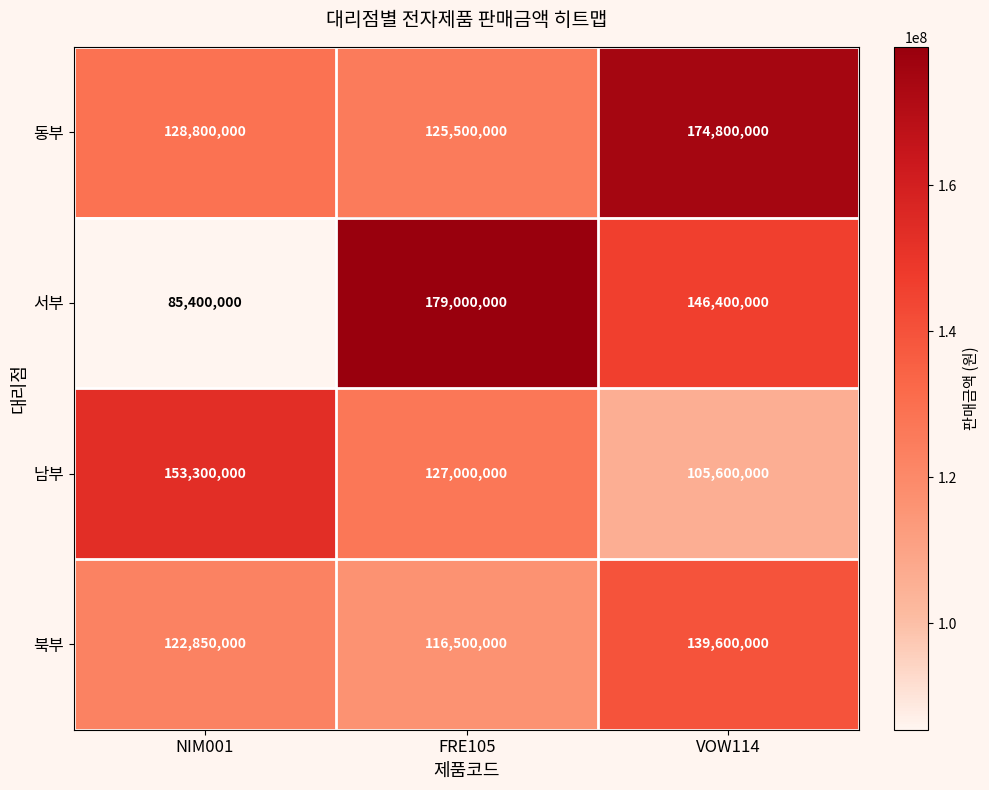

What is the total value across all series at NIM001?

490350000